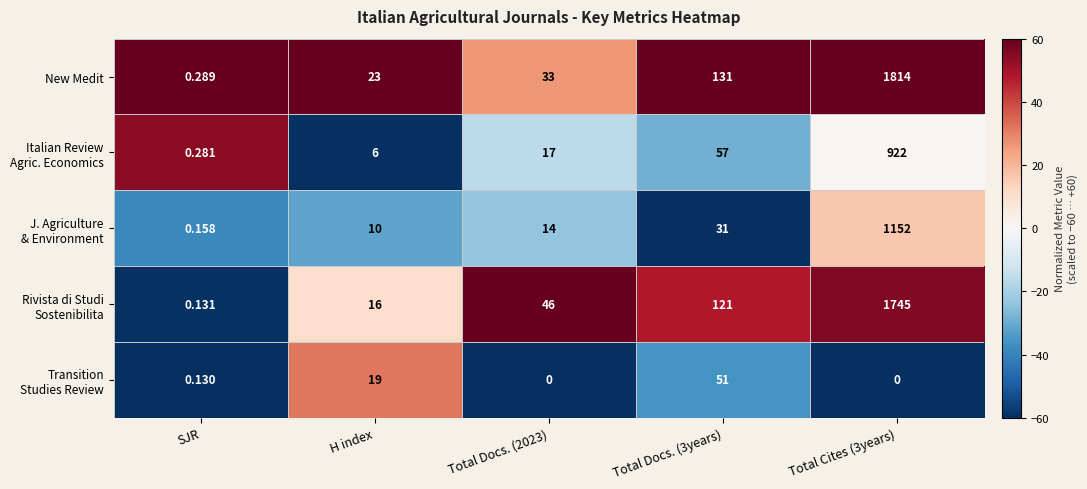

Between Total Docs. (2023) and Total Docs. (3years), which series saw the biggest shift?

New Medit